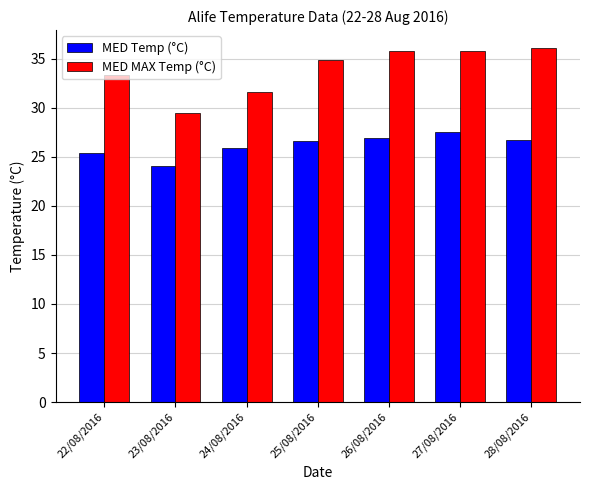

How many bars are there in total?

14